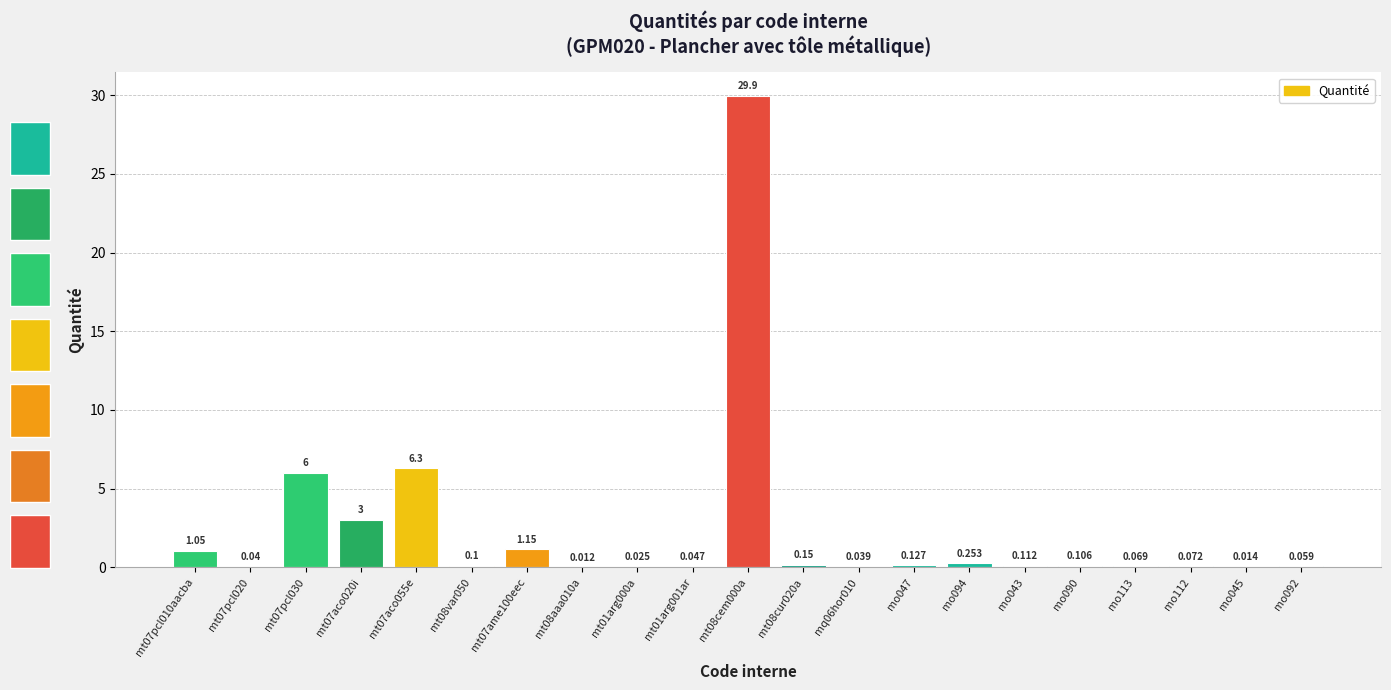

Is it true that the value at mt07ame100eec is 1.1?

True